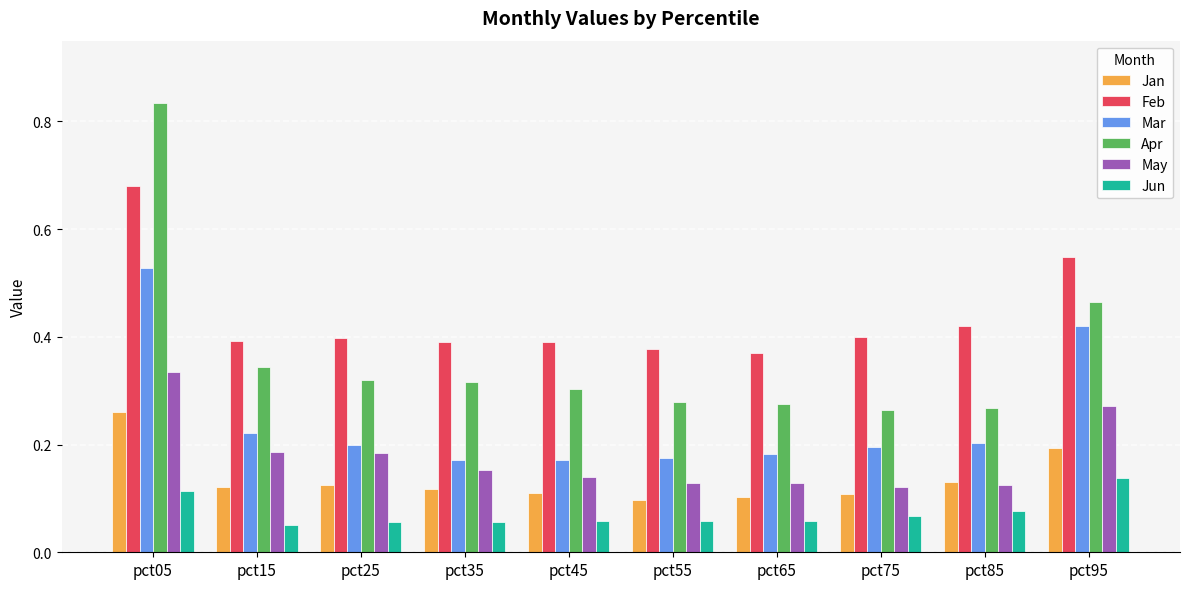

How many bars are there in total?

60